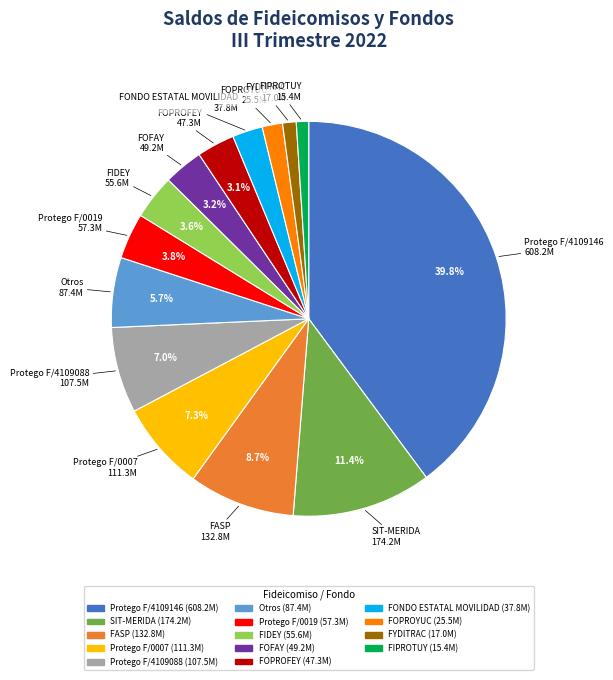

To the nearest percent, what is the combined percentage of FIPROTUY and FOFAY?

4%